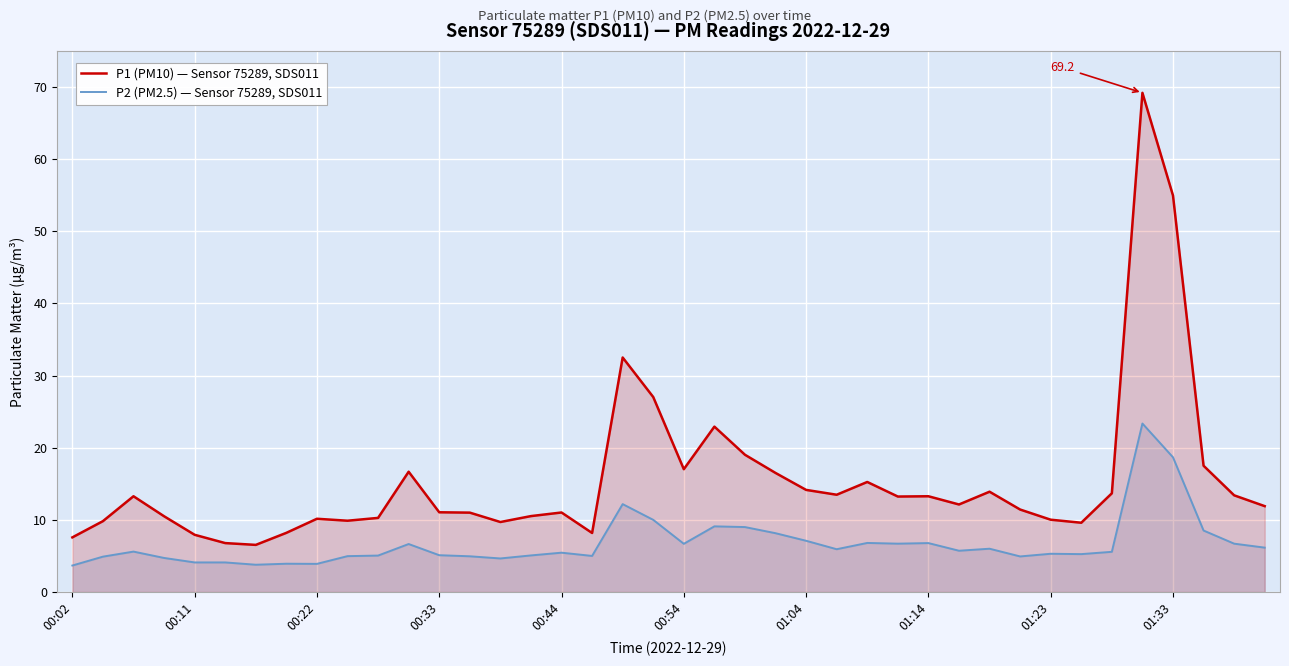

At which category does the chart reach its peak across all series?

35